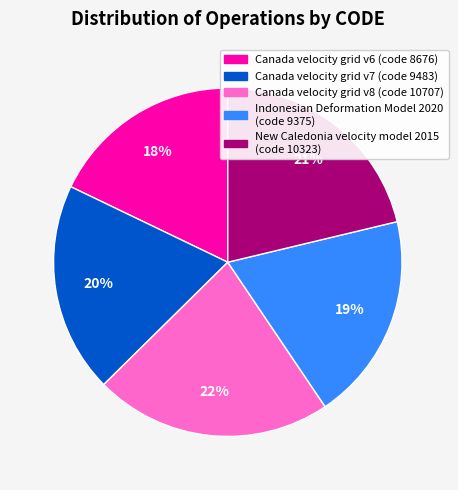

What percentage is the Indonesian Deformation Model 2020 slice, to the nearest percent?

19%